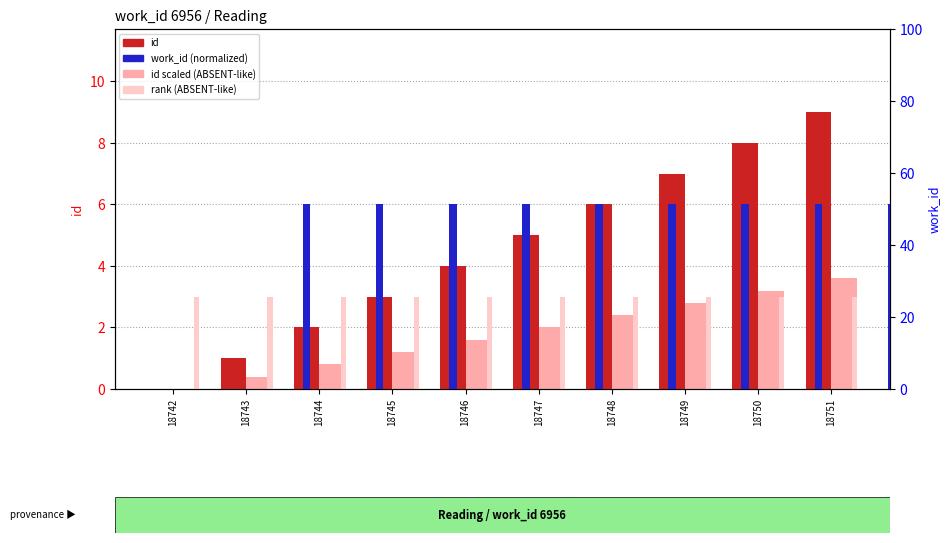

How many distinct data groups are displayed?

4